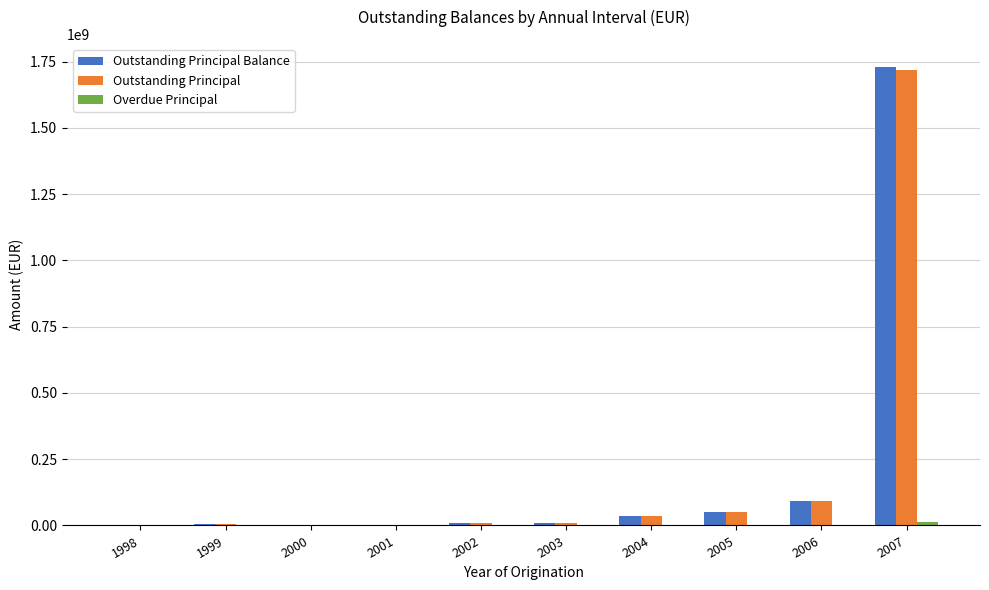

What is the maximum value for Outstanding Principal?

1717867227.7